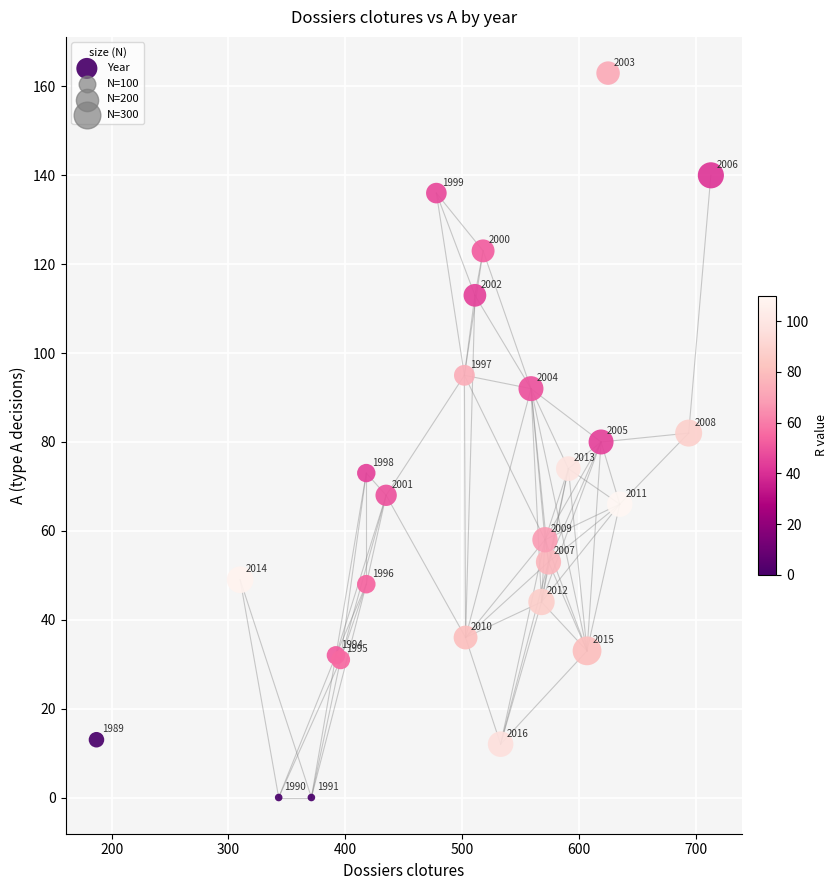

What Y value in the scatter plot is closest to 81?

80